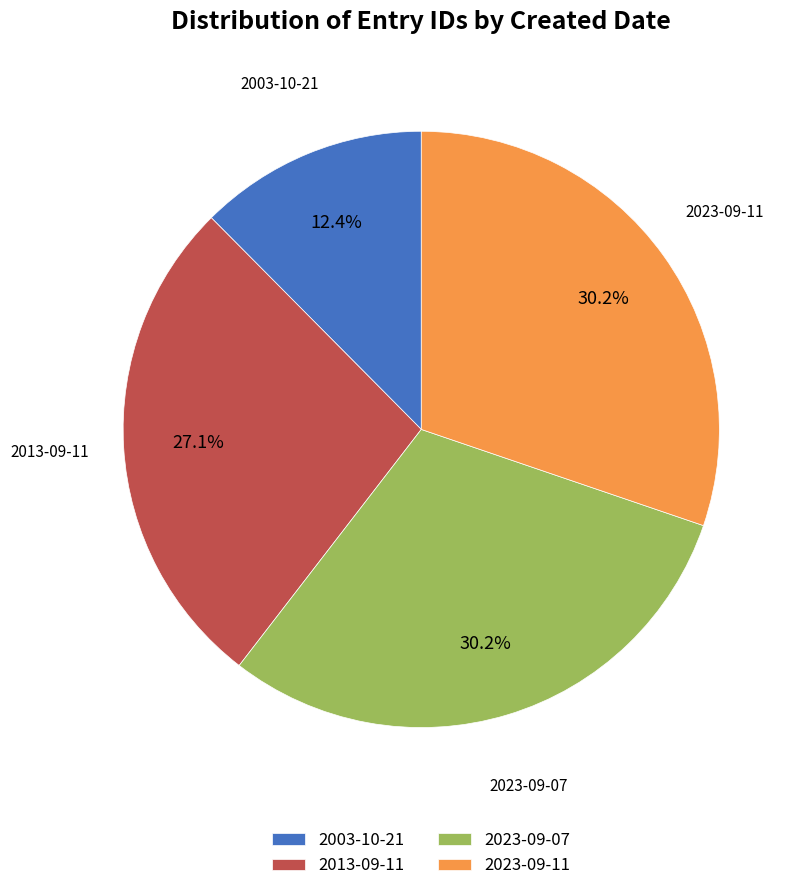

To the nearest percent, what portion does 2023-09-11 represent?

30%